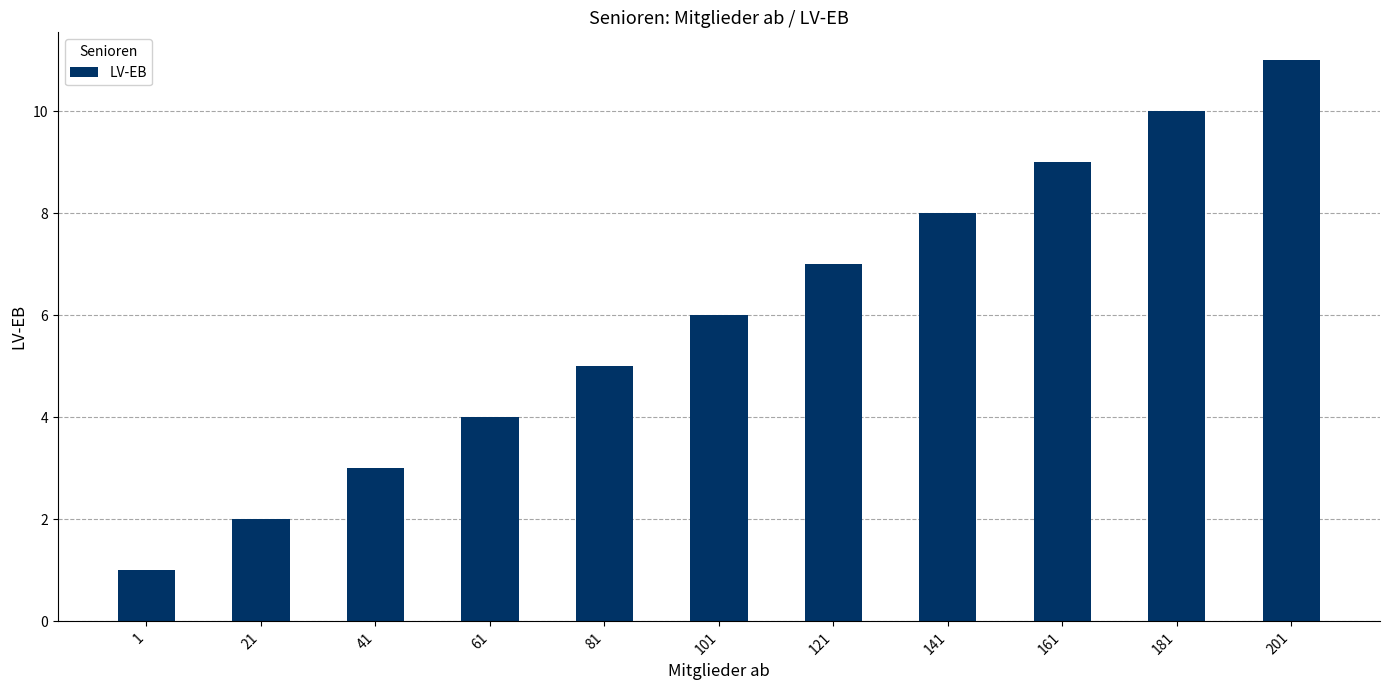

What is the ratio of the value at 1 to the value at 41?

0.3